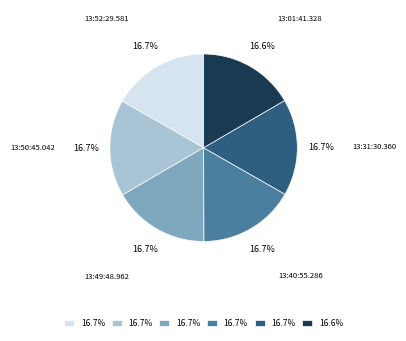

Is there any slice that represents more than half of the pie?

No